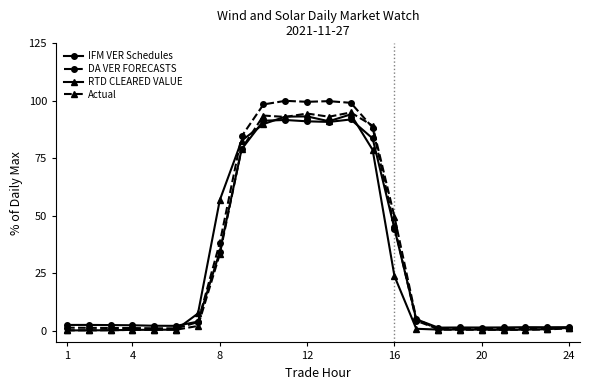

What is the smallest value displayed?

0.2